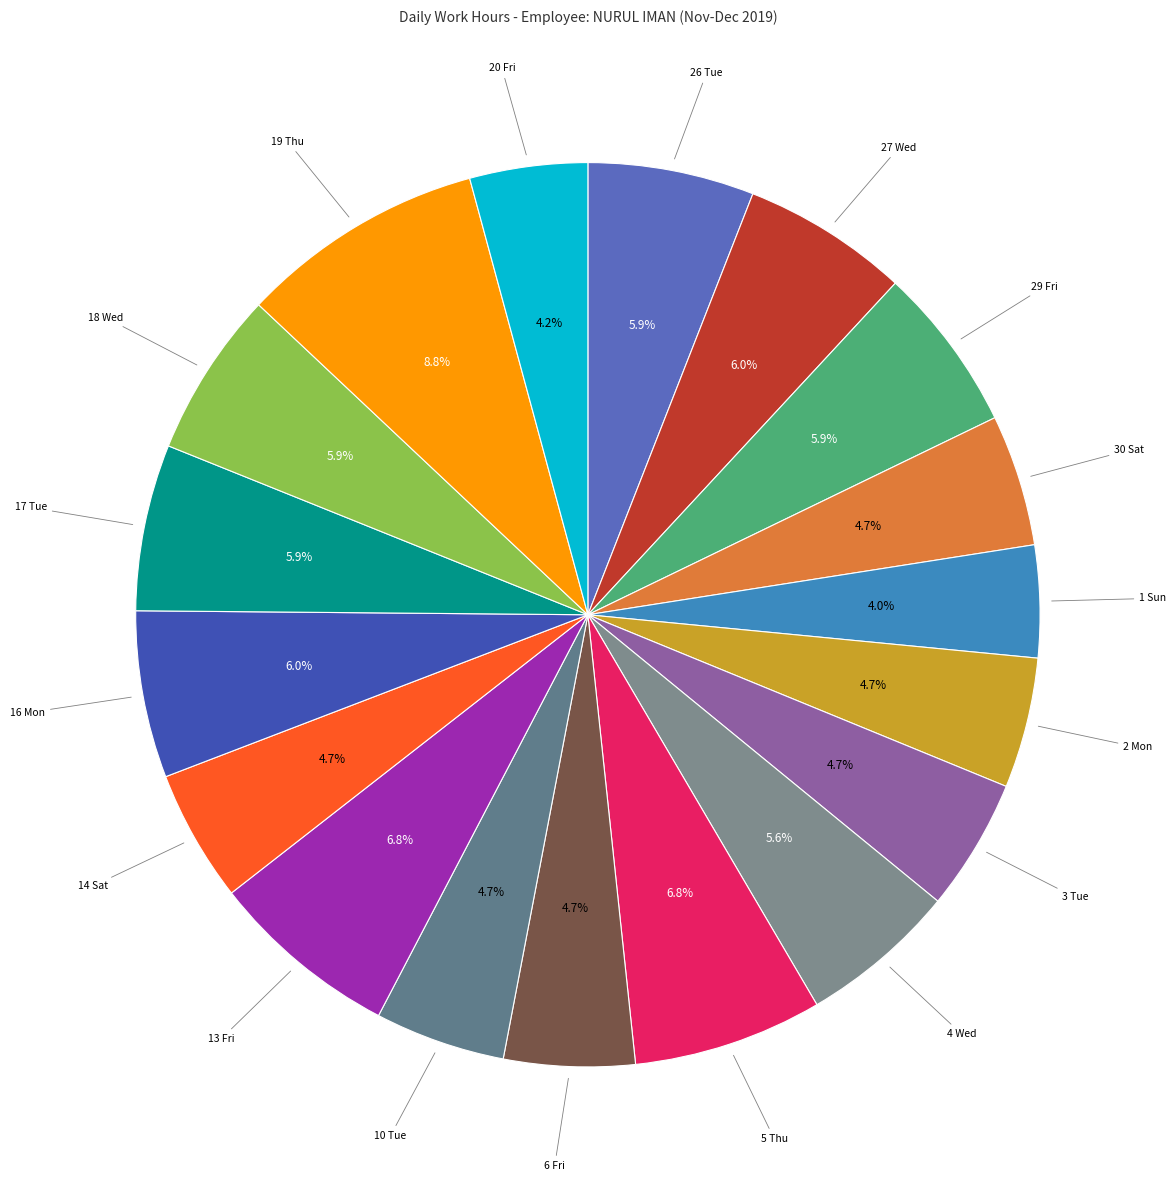

Count the number of slices in the pie.

18